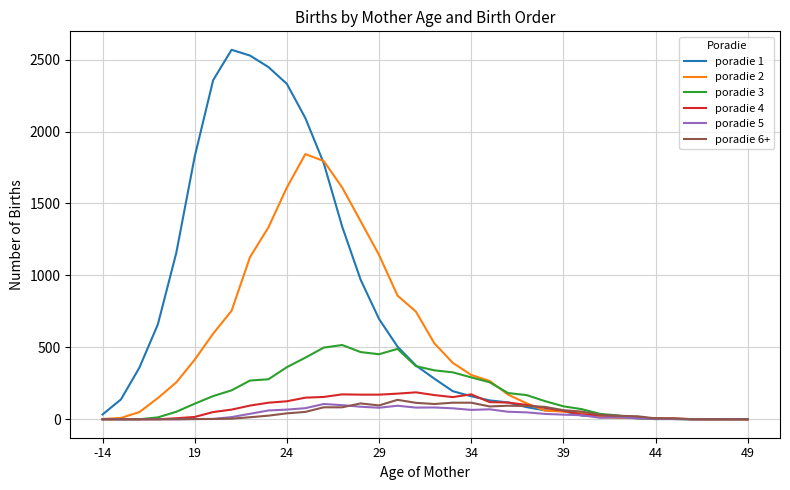

Which series has the largest total across all categories?

poradie 1